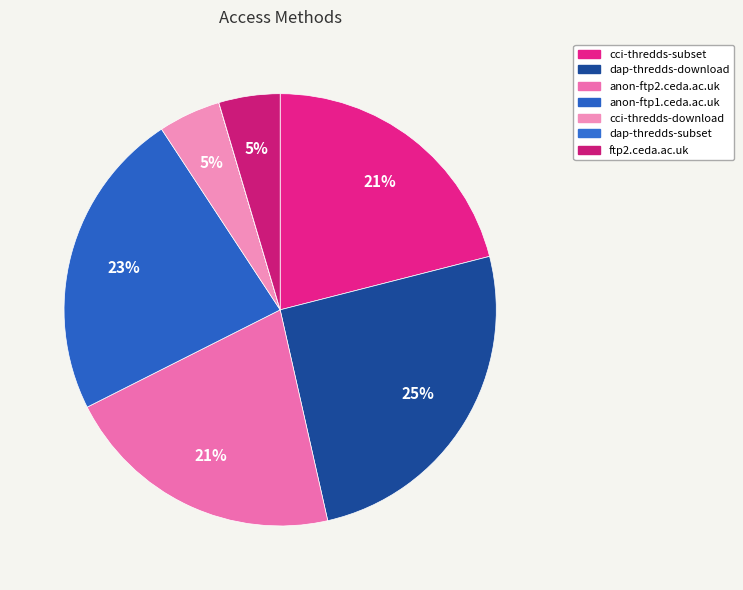

How many segments does this pie chart have?

7